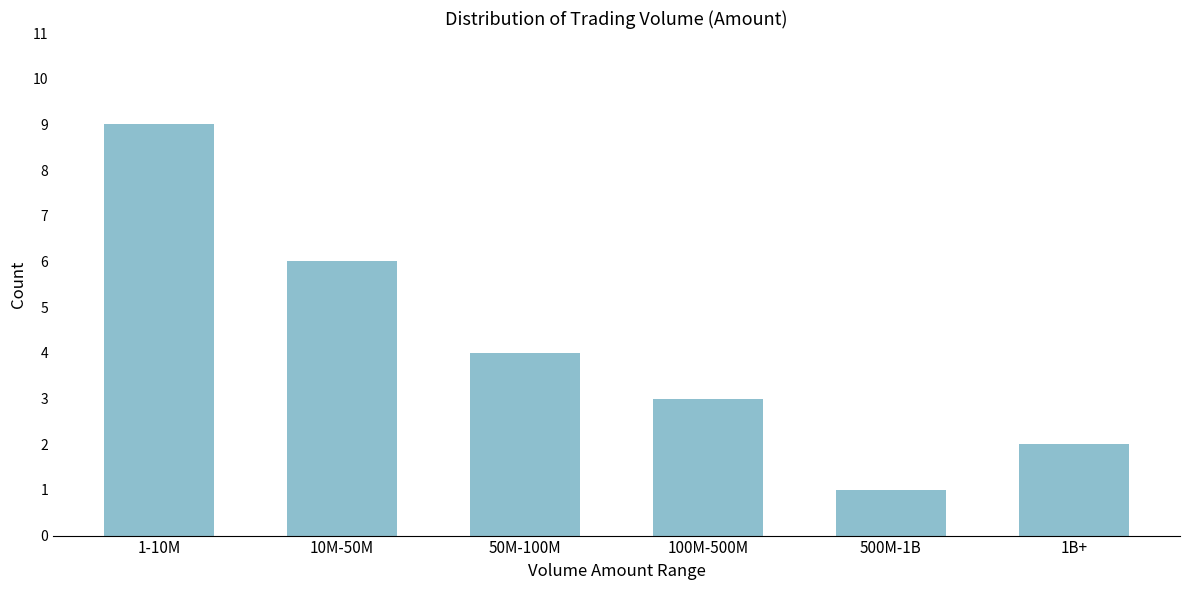

Reading right to left, transcribe all the data shown in this chart.

1B+=2	500M-1B=1	100M-500M=3	50M-100M=4	10M-50M=6	1-10M=9